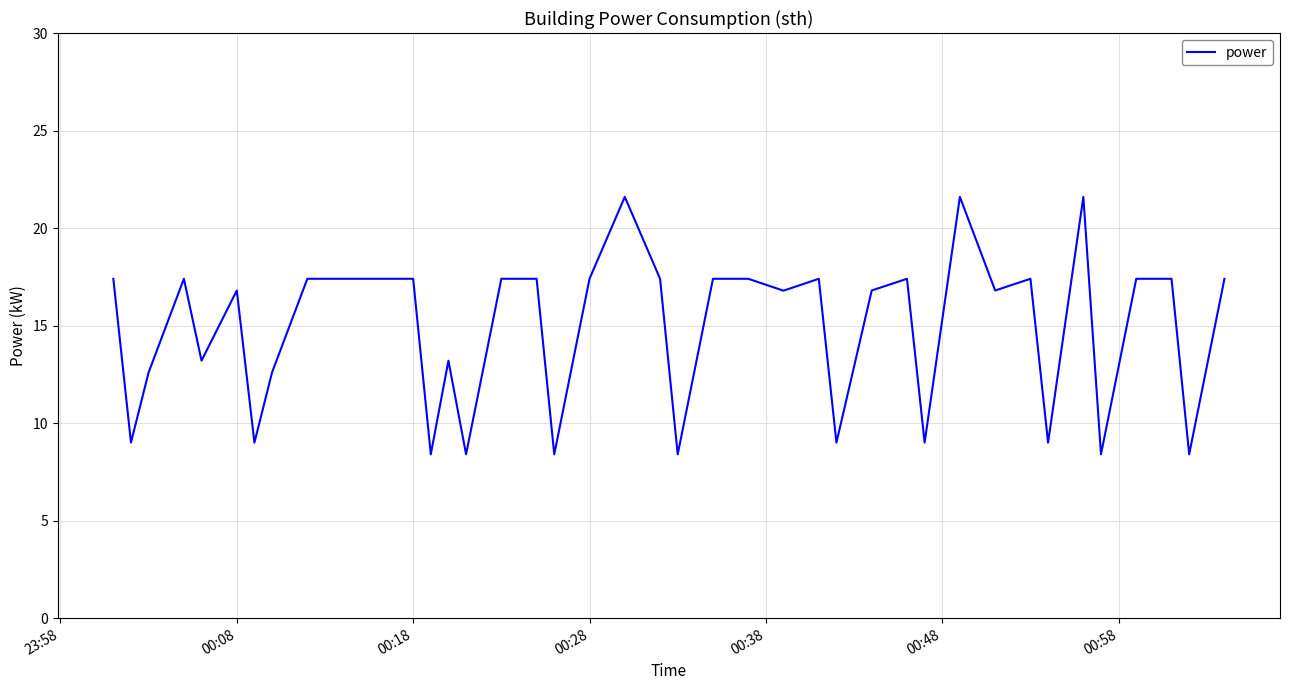

What is the difference between the maximum and minimum values?

13.2